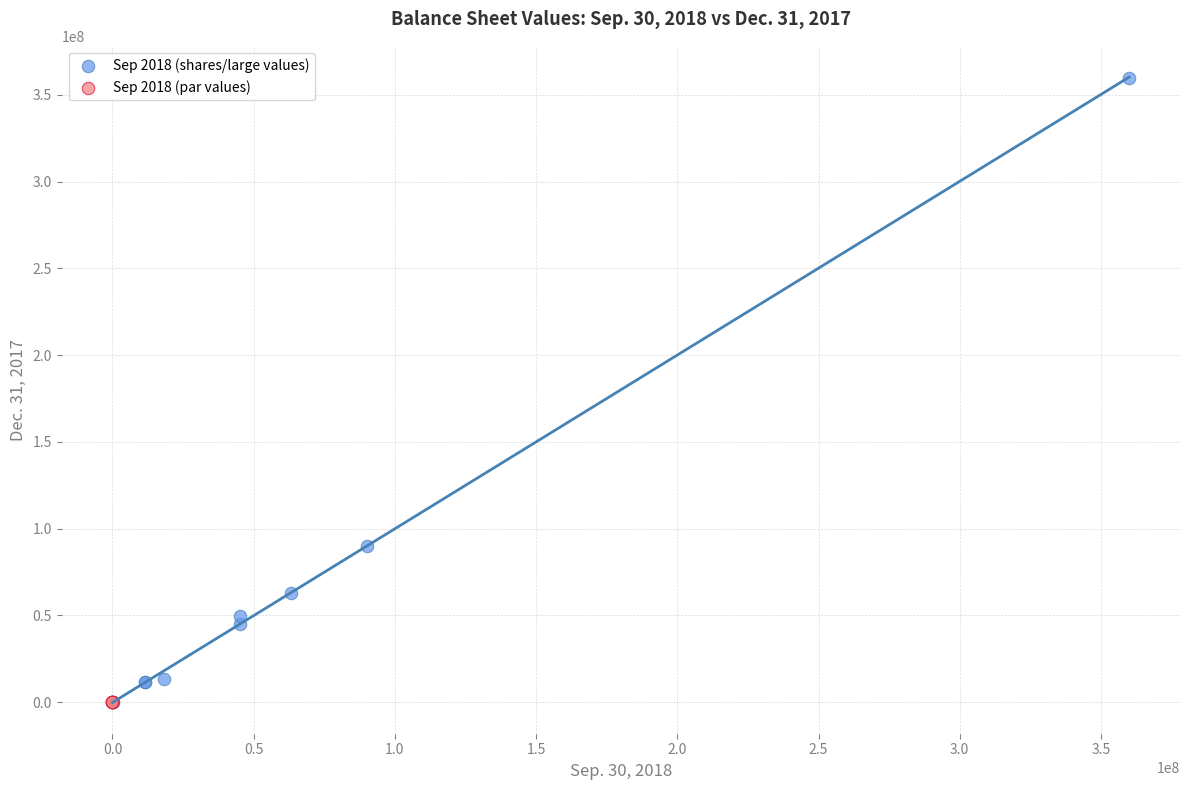

Which series contains the highest Y value?

Sep 2018 (shares/large values)